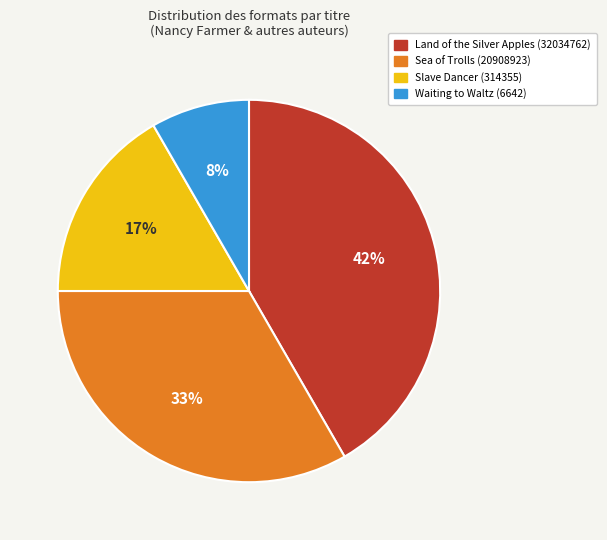

Is the sum of Slave Dancer (314355) and Waiting to Waltz (6642) greater than half?

No